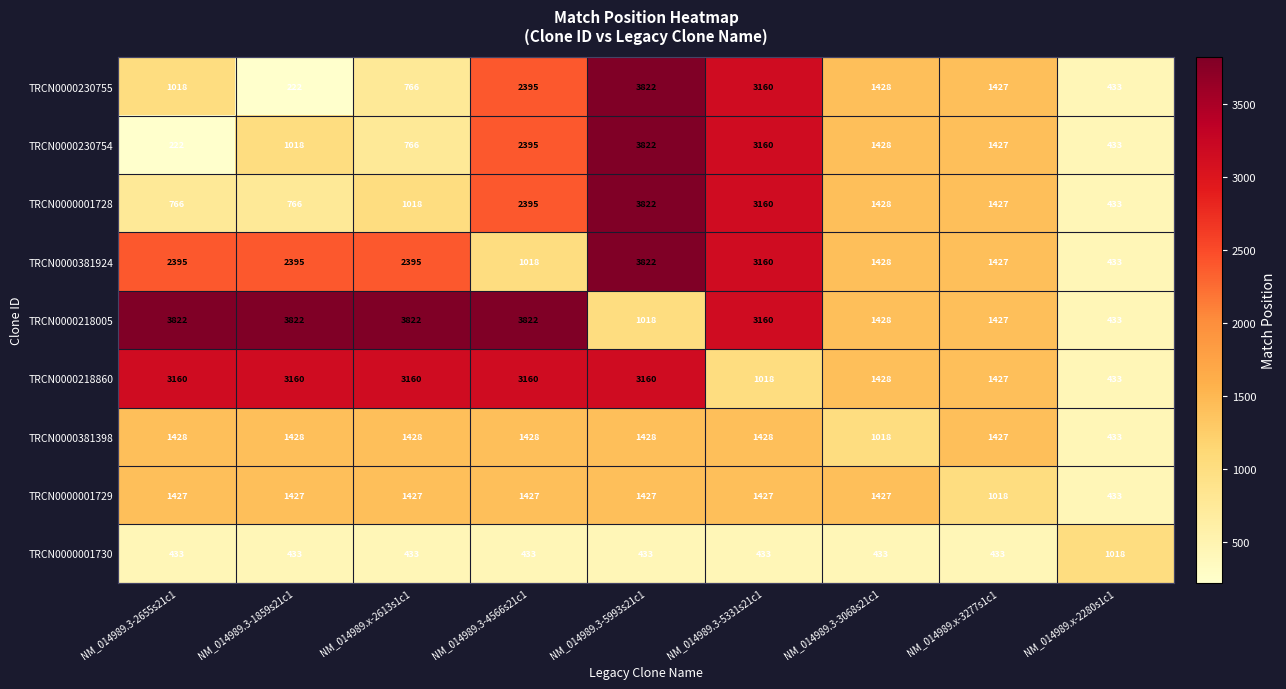

Rank the categories by TRCN0000230755 value from lowest to highest.

NM_014989.3-1859s21c1, NM_014989.x-2280s1c1, NM_014989.x-2613s1c1, NM_014989.3-2655s21c1, NM_014989.x-3277s1c1, NM_014989.3-3068s21c1, NM_014989.3-4566s21c1, NM_014989.3-5331s21c1, NM_014989.3-5993s21c1